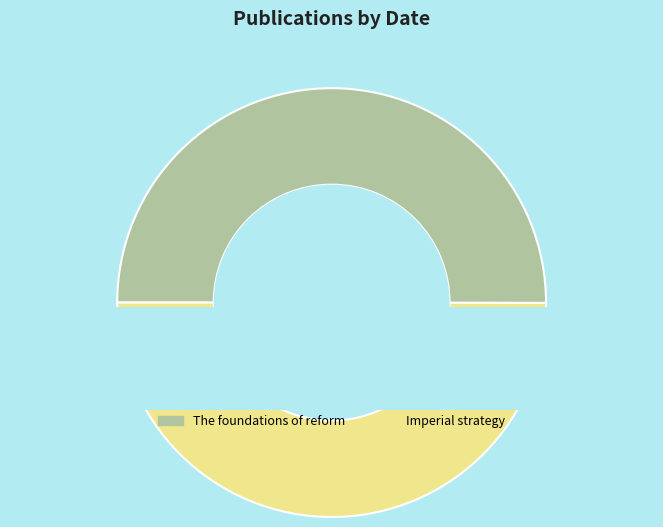

Which slice is the smallest?

Imperial strategy